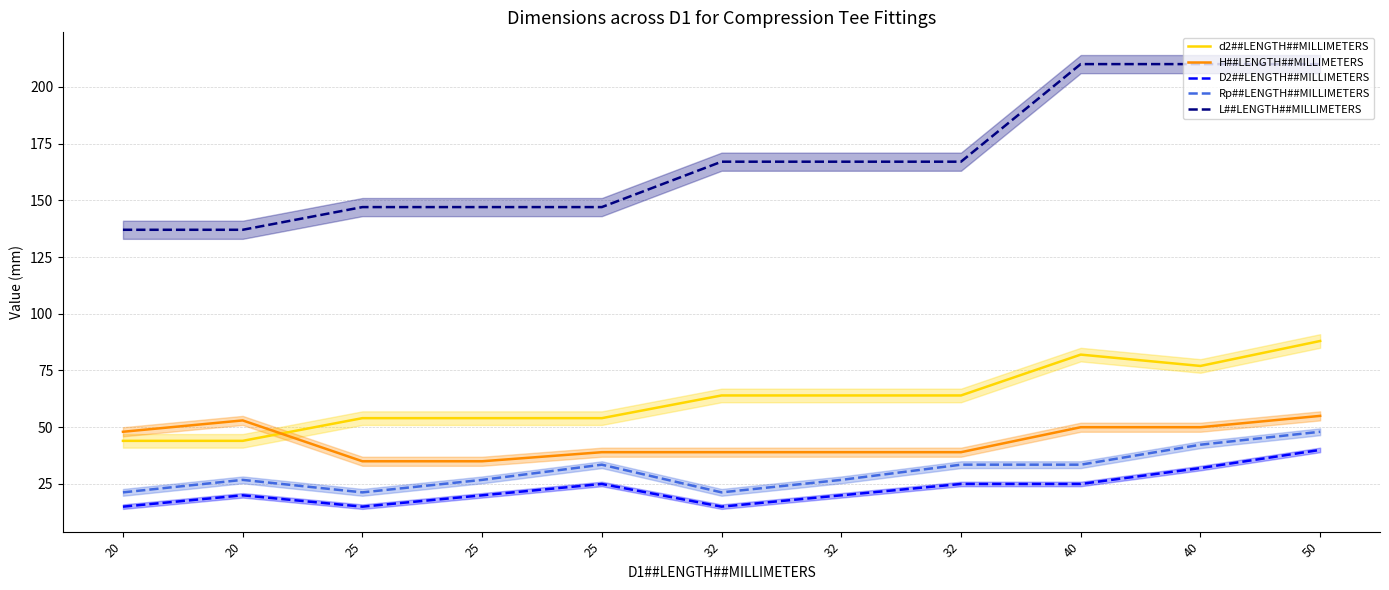

True or false: Rp##LENGTH##MILLIMETERS and D2##LENGTH##MILLIMETERS intersect in this chart.

False